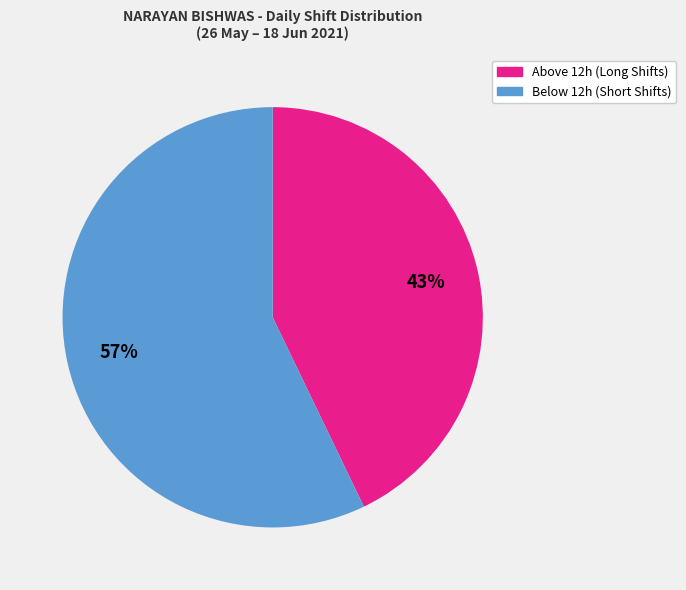

How many segments does this pie chart have?

2